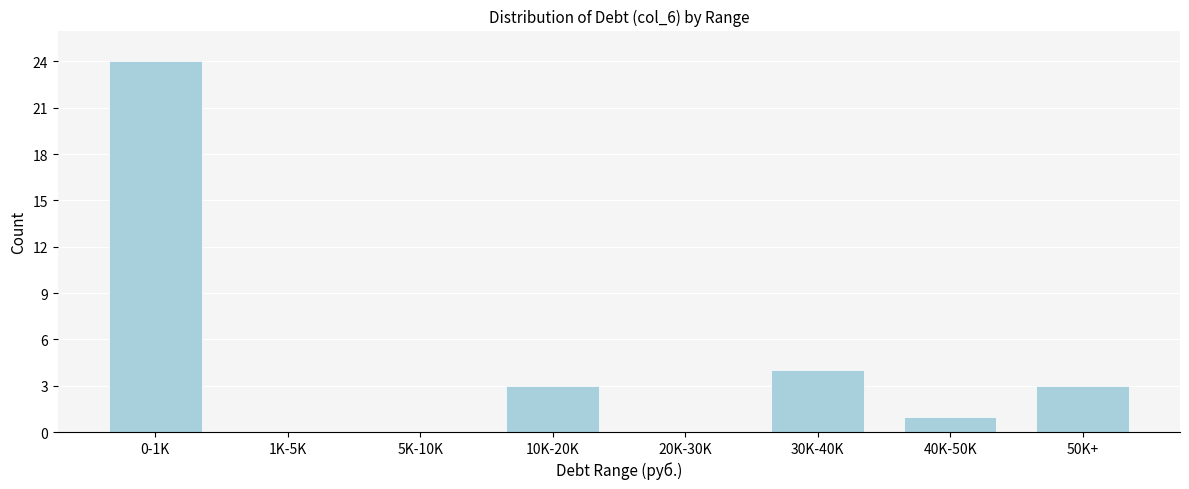

Reading right to left, list all the values displayed in this chart.

50K+=3	40K-50K=1	30K-40K=4	20K-30K=0	10K-20K=3	5K-10K=0	1K-5K=0	0-1K=24